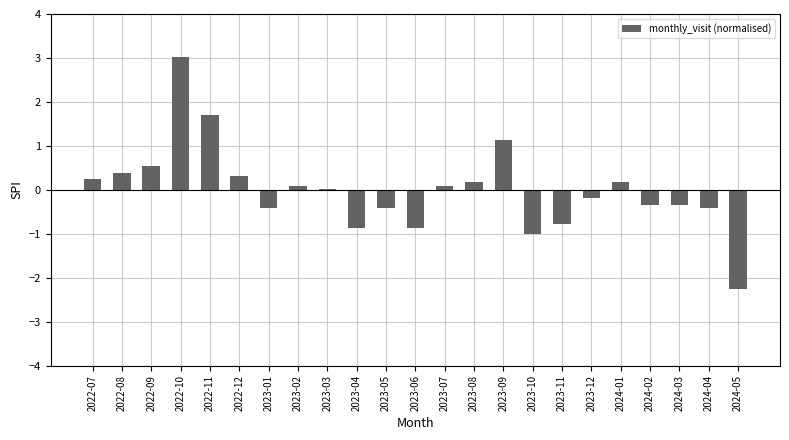

What is the change in value from 2022-07 to 2024-03?

-0.6